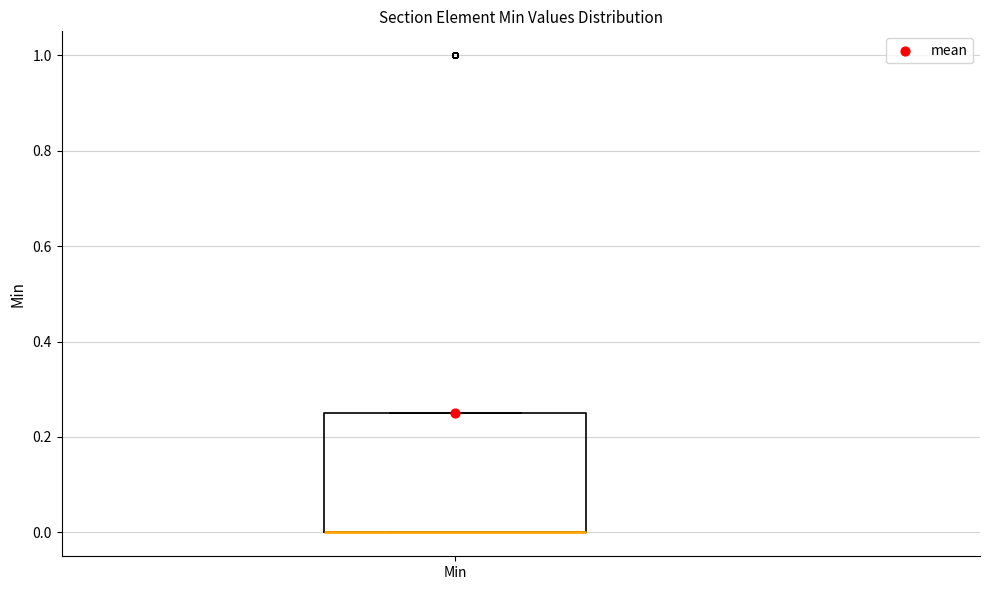

Read this box plot against the y-axis: the position of the median line, the range covered by the box, and the ends of both whiskers. The values are not printed on the chart, so give them approximately, as read against the axis.

median 0.00 (drawn on the box's lower edge), box 0.00 to 0.26, whiskers 0.00 to 0.26